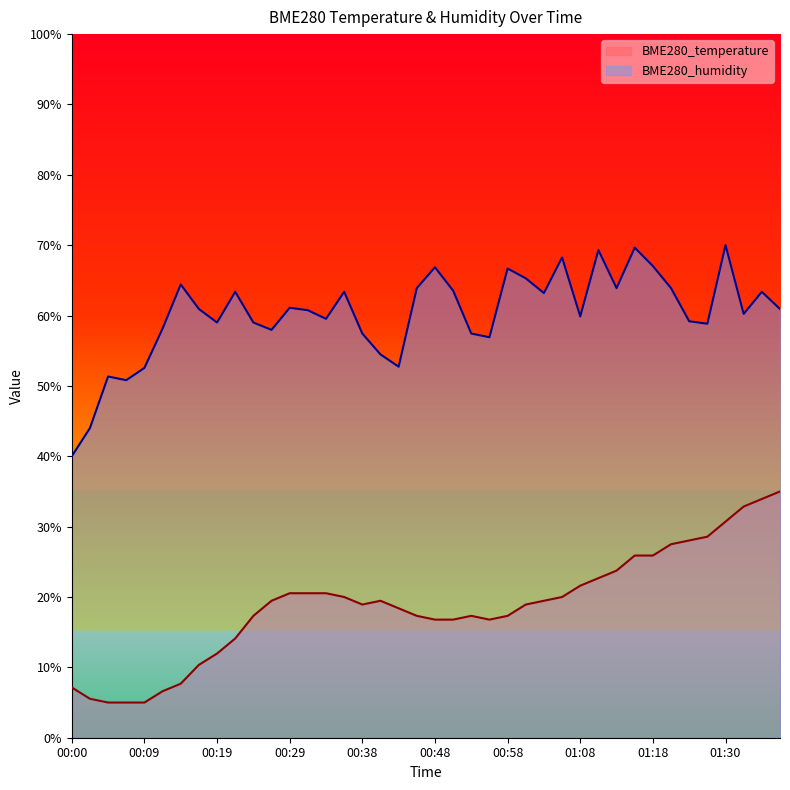

At how many categories does at least one series exceed 47?

38